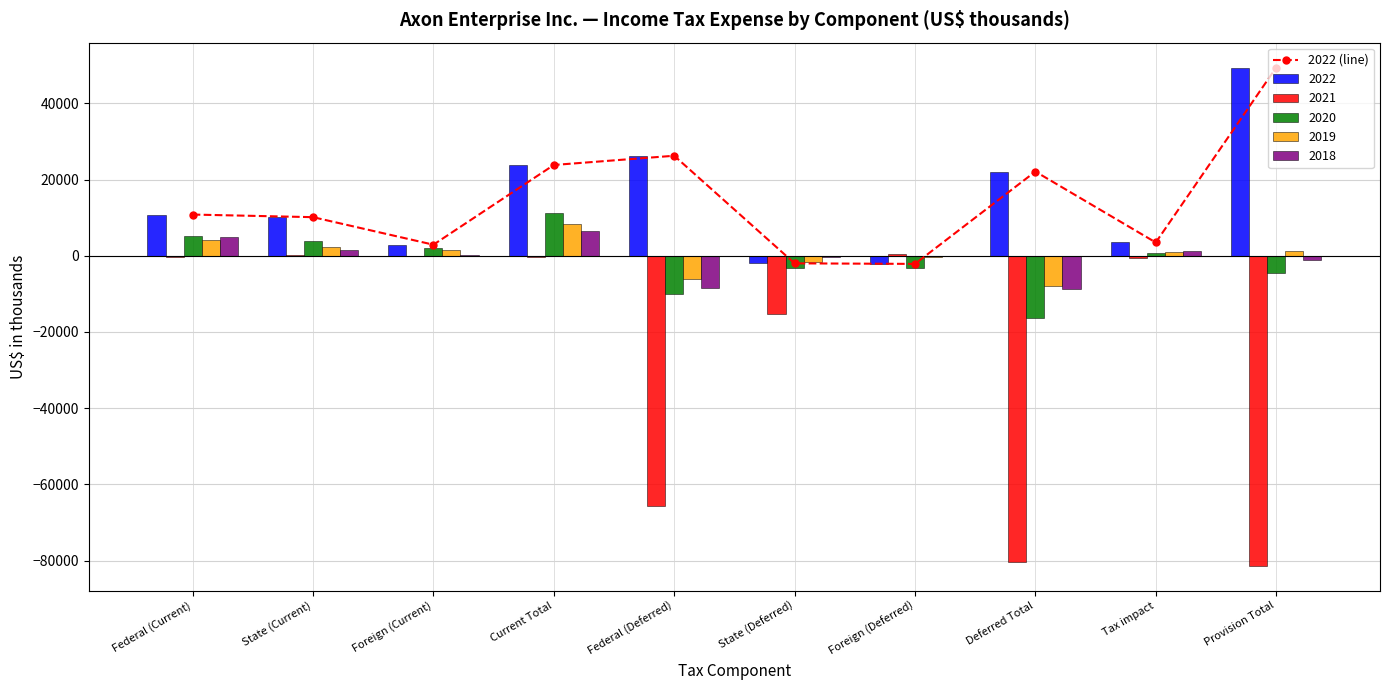

How many data points are less than 10804?

5